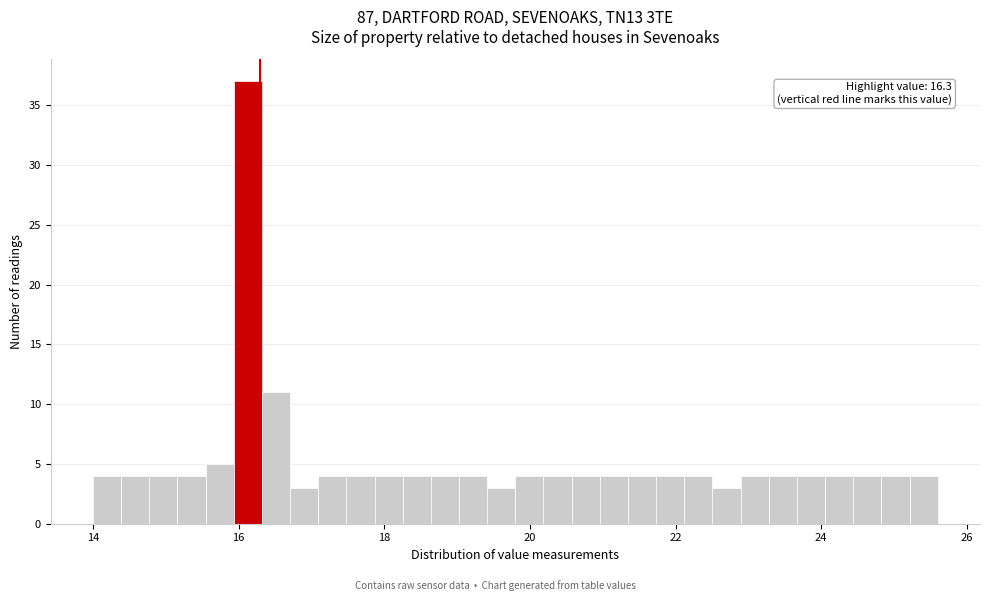

Around what value on the x-axis is the tallest bar? Give the approximate position of its centre, as read against the axis.

16.2